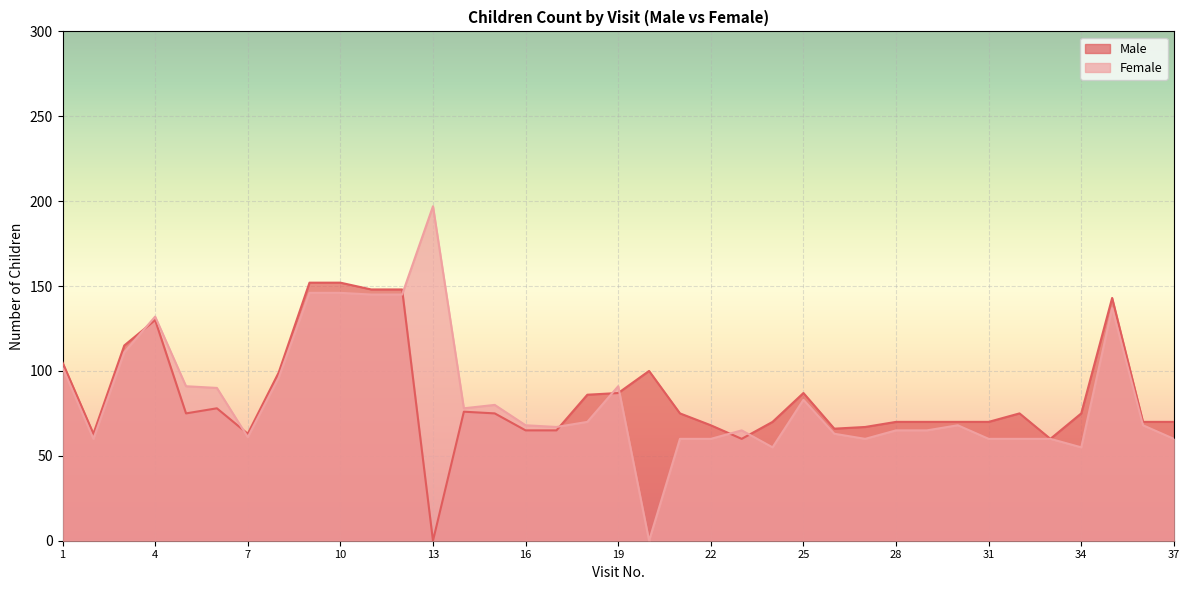

True or false: Female has a value of 33 at 23.

False